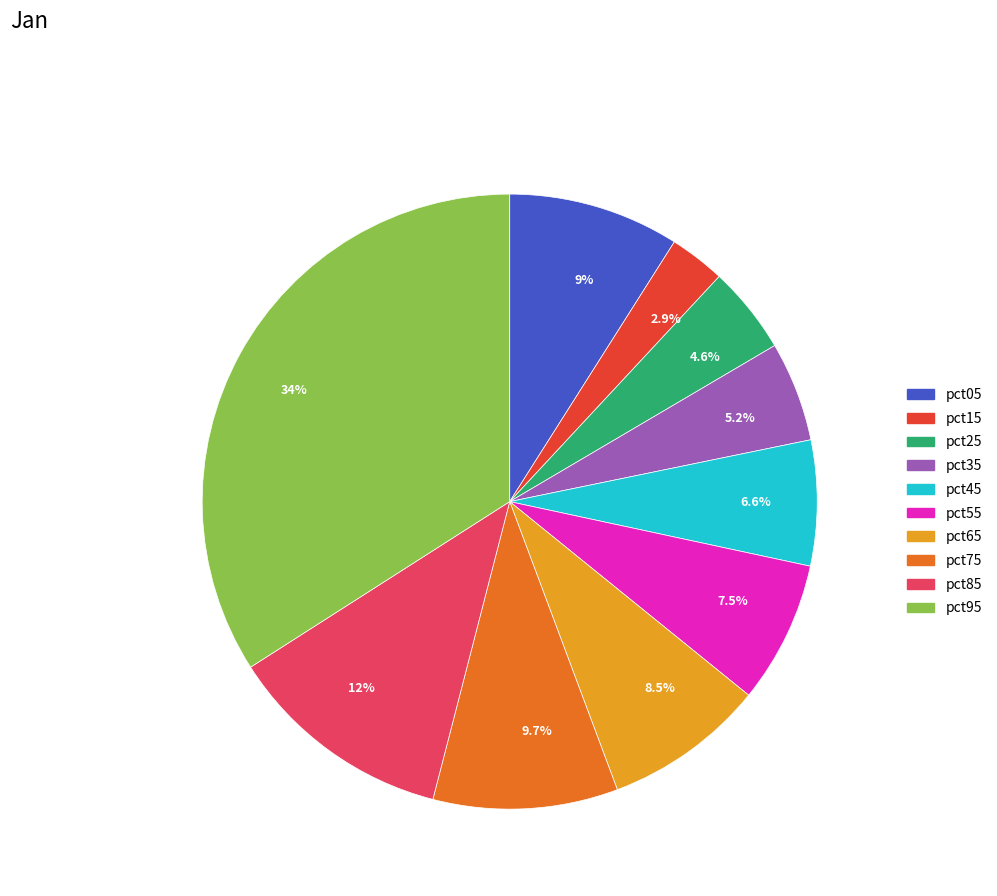

Rank the categories by value from lowest to highest.

pct15, pct25, pct35, pct45, pct55, pct65, pct05, pct75, pct85, pct95